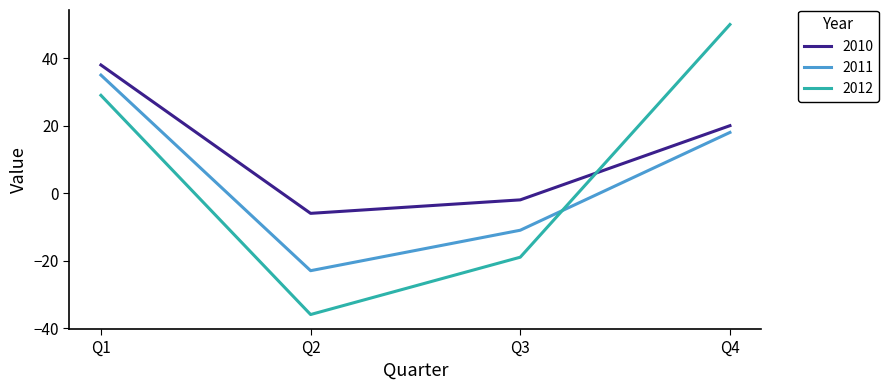

What is the sum of the 2010 values at Q4 and Q1?

58